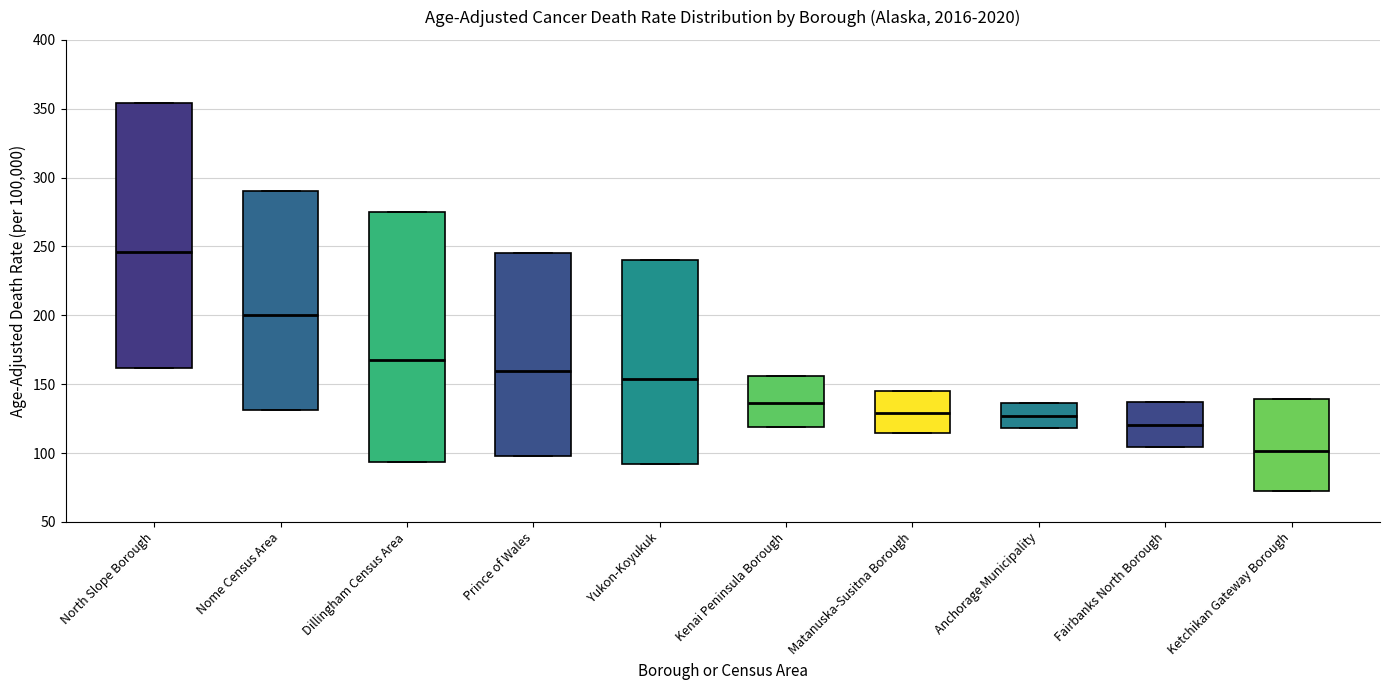

Which box has the highest median line?

North Slope Borough